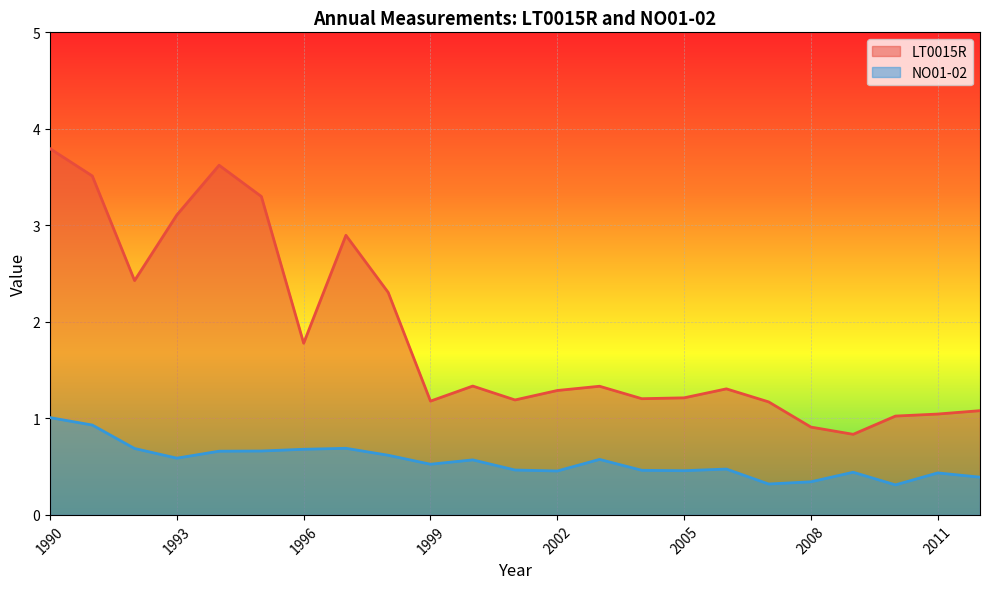

What are all the series names shown in the legend?

LT0015R, NO01-02